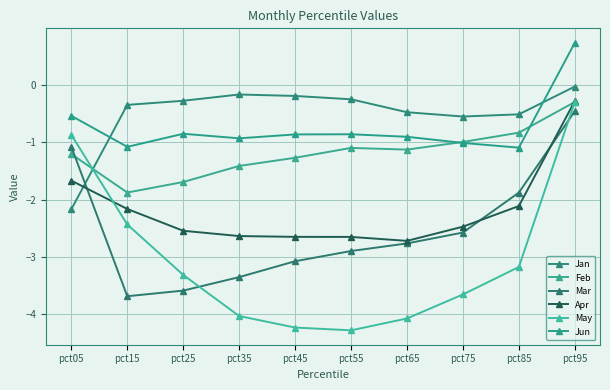

The Apr series shows -0.4 at pct95. True or false?

False